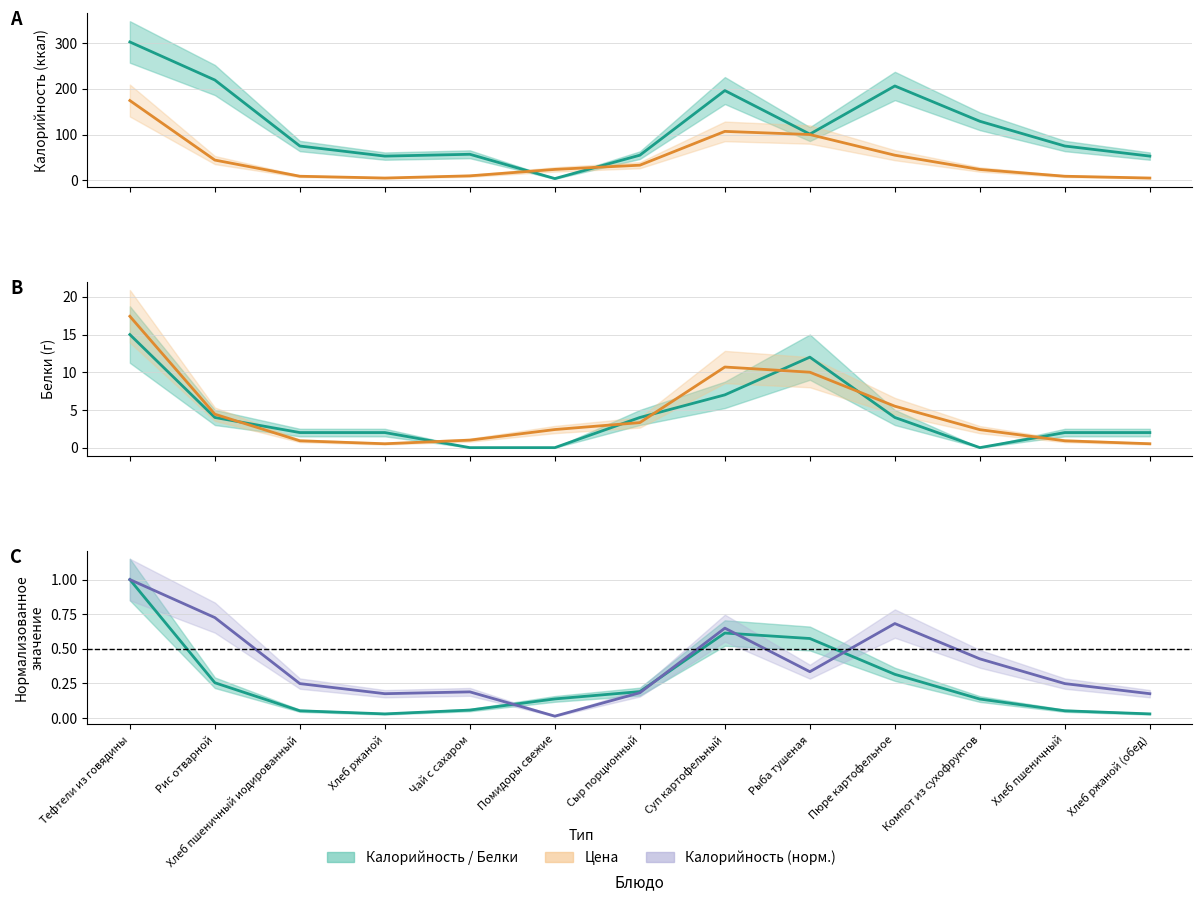

Is this an area chart (filled region under the line)?

No